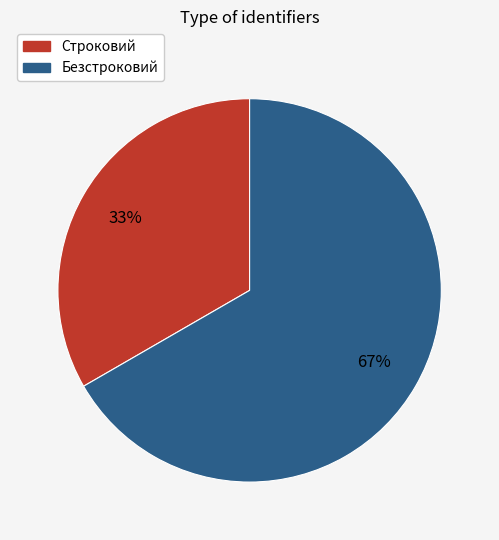

To the nearest percent, what is the combined percentage of Безстроковий and Строковий?

100%